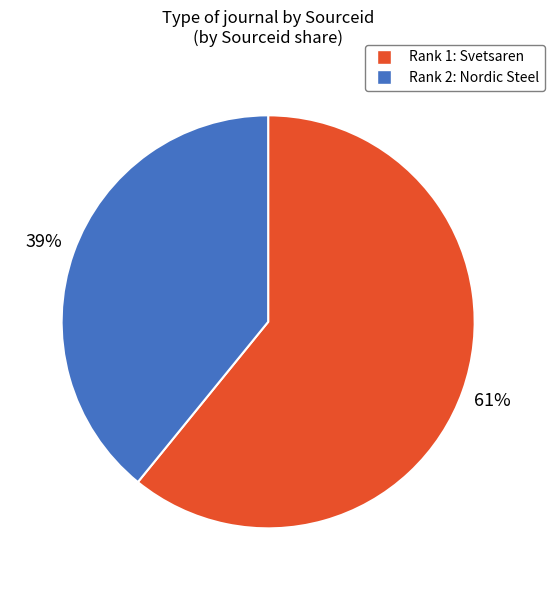

How many segments does this pie chart have?

2